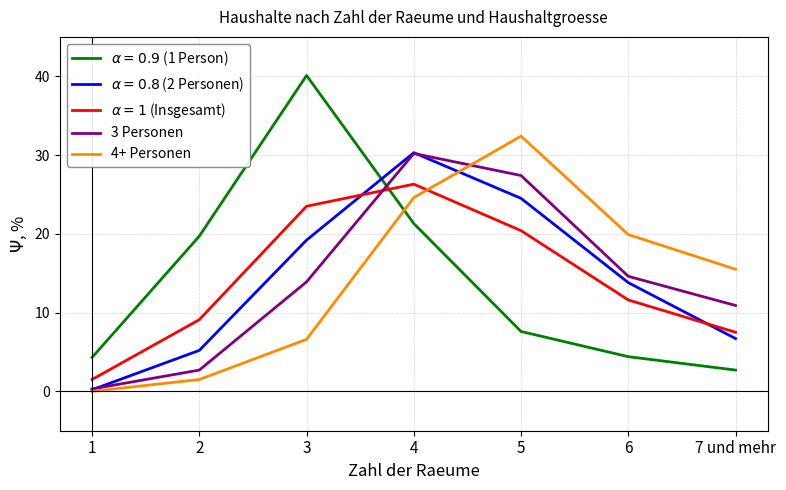

The 3 Personen series shows 2.7 at 2. True or false?

True